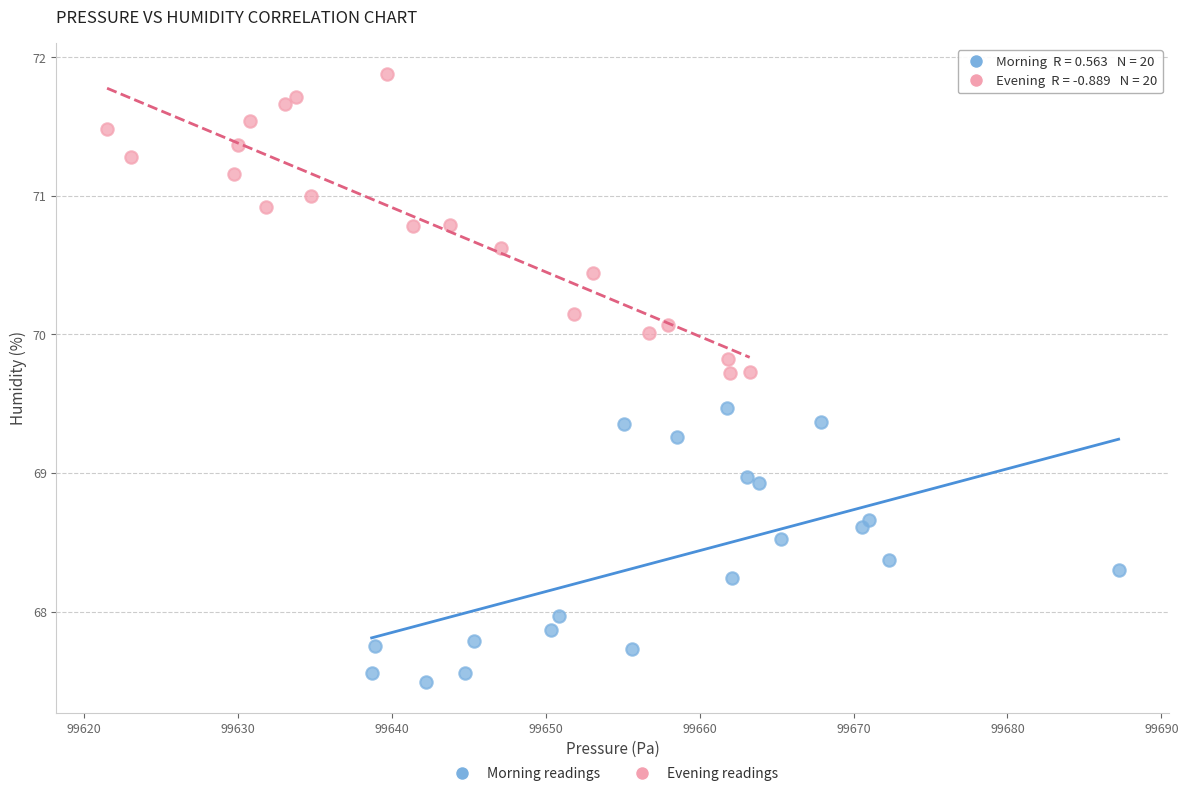

What are all the series names shown in the legend?

Morning readings, Evening readings